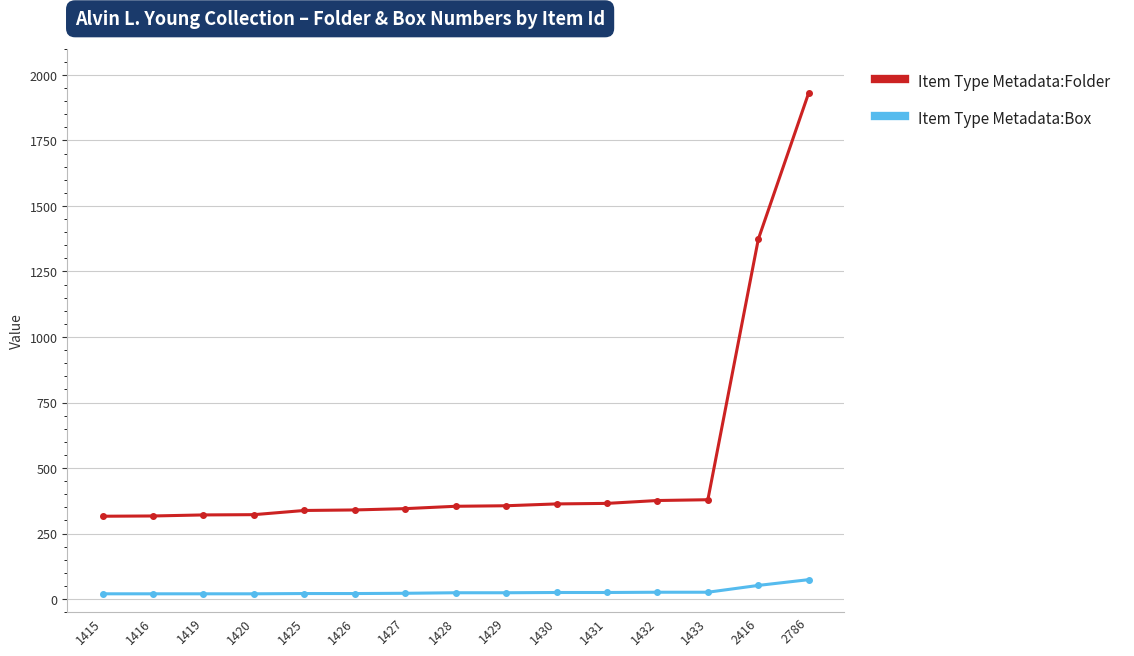

What is the value of the Item Type Metadata:Box point at the 6th from the left?

21